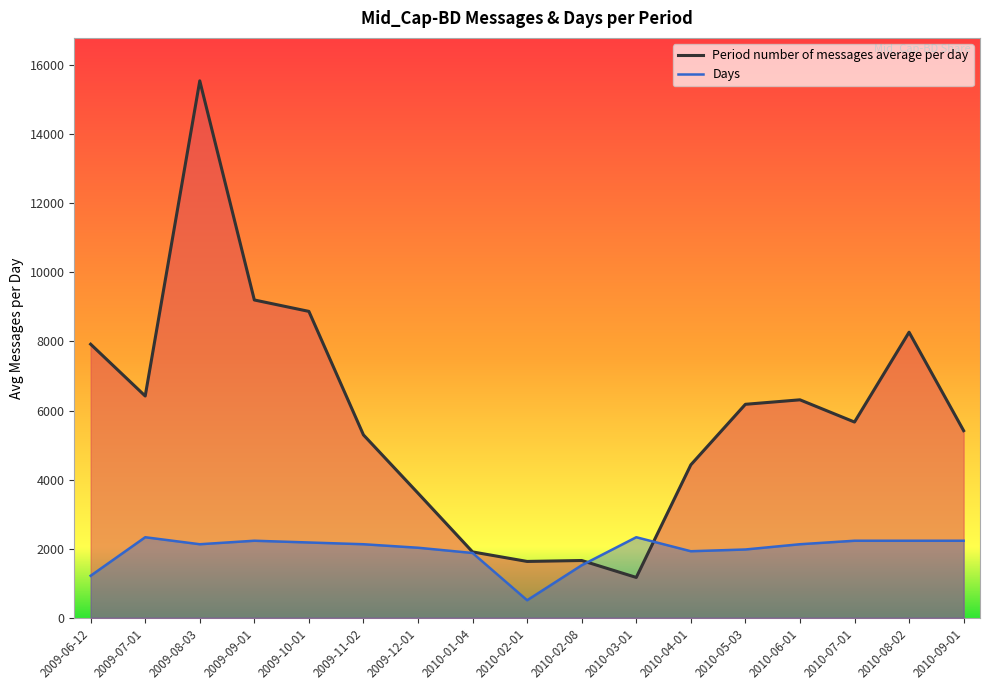

At 2009-08-03, list the series in order from largest to smallest.

Period number of messages average per day, Days